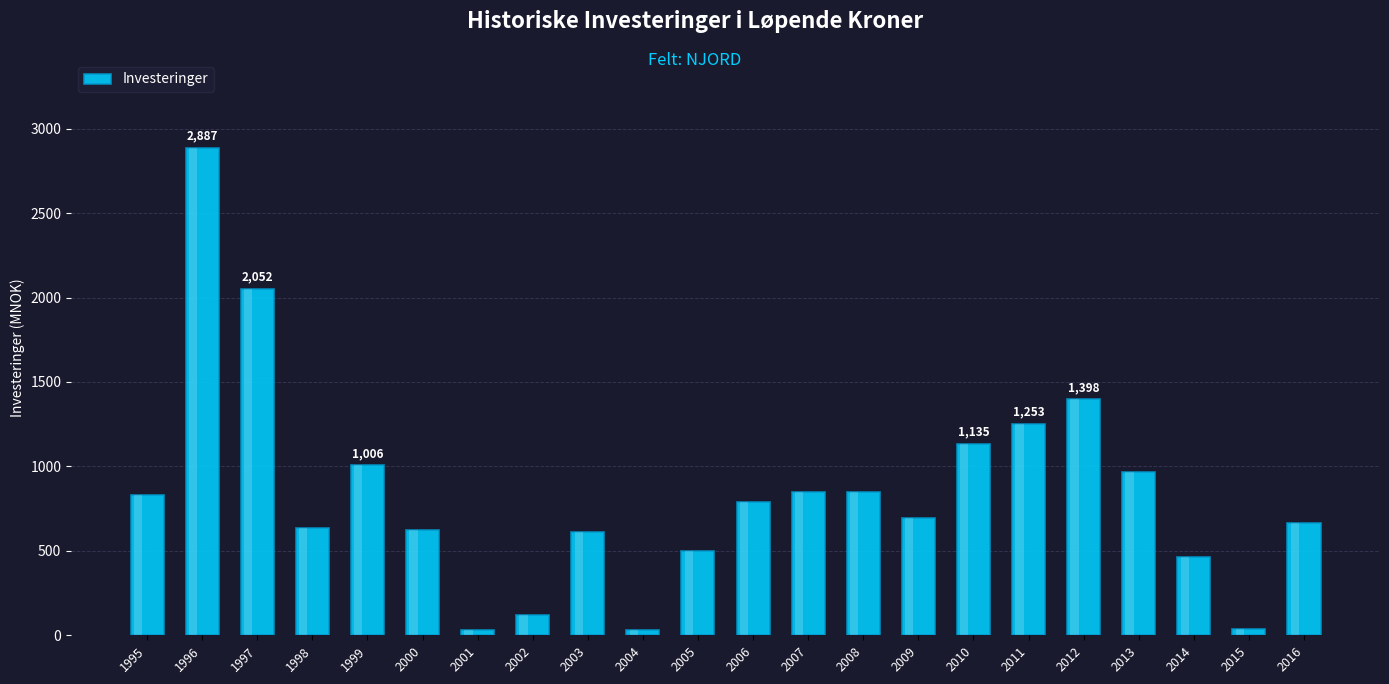

What is the sum of the values at 2012 and 2000?

2019.0